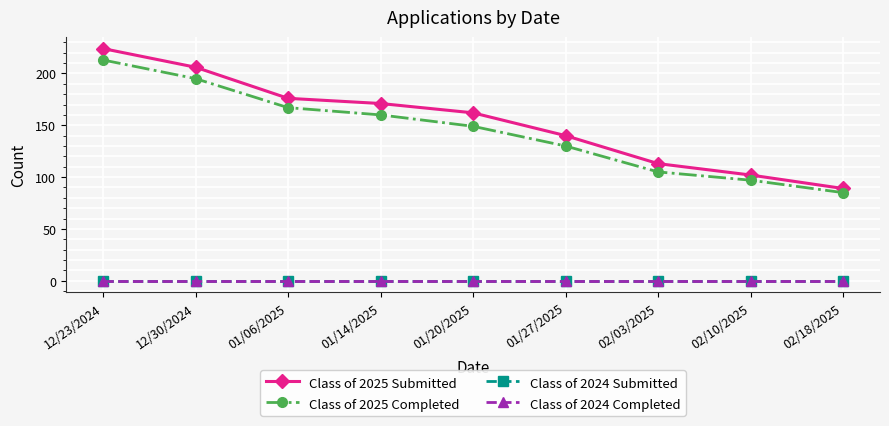

Is it true that Class of 2024 Submitted equals 0 at 02/10/2025?

True